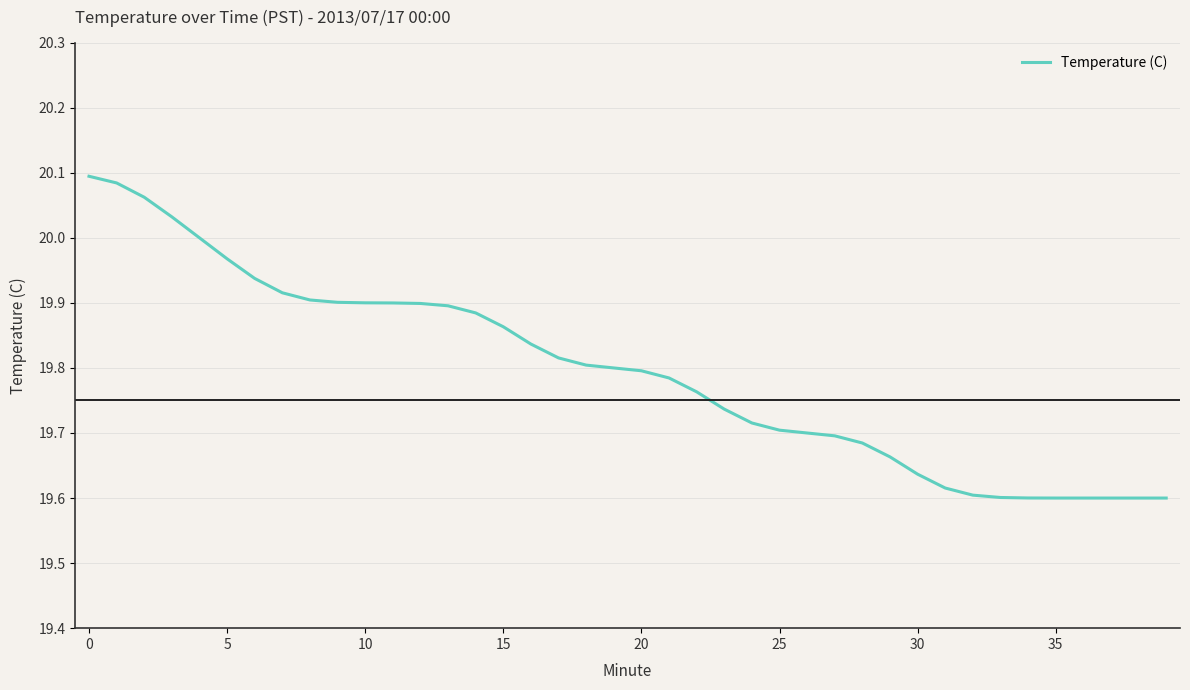

What is the difference between the maximum and minimum values?

0.5